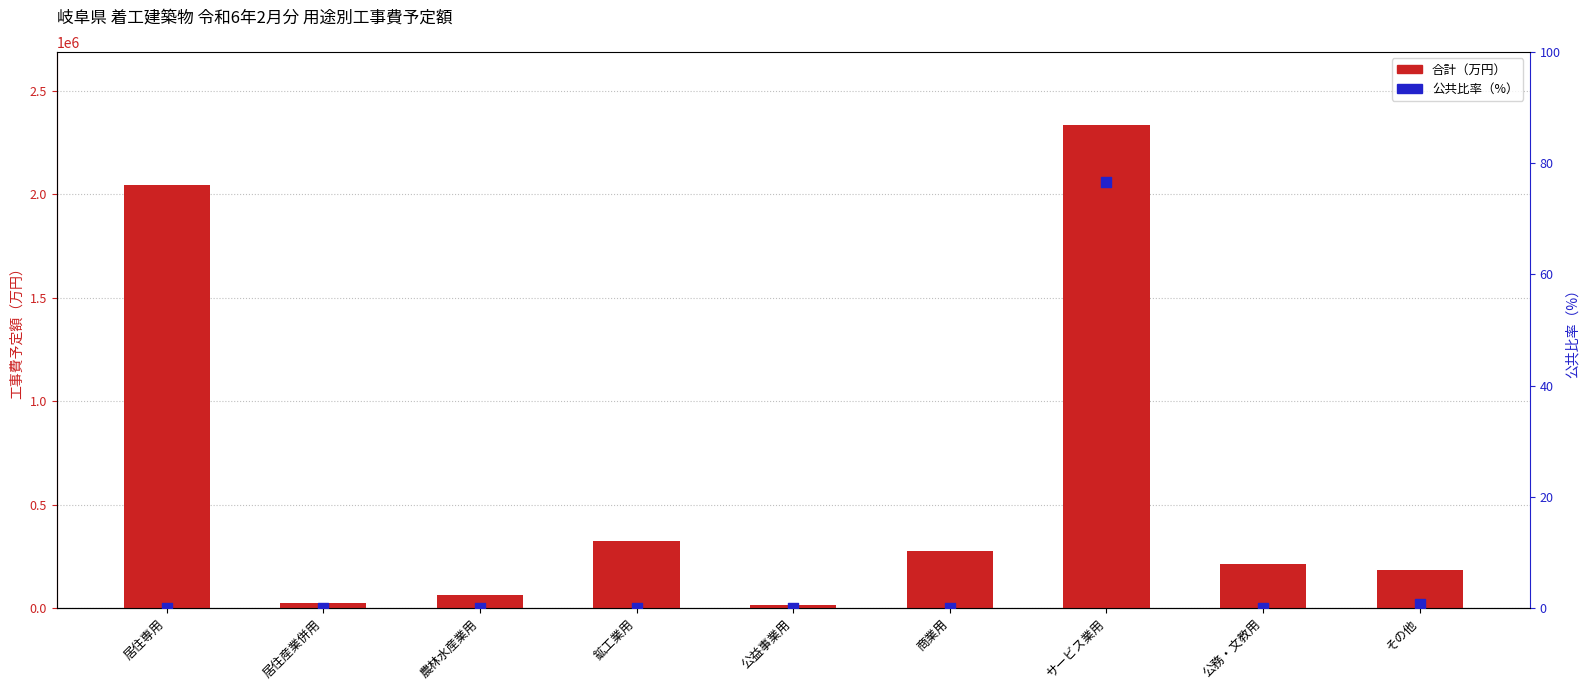

At how many categories does at least one series exceed 1508608?

2